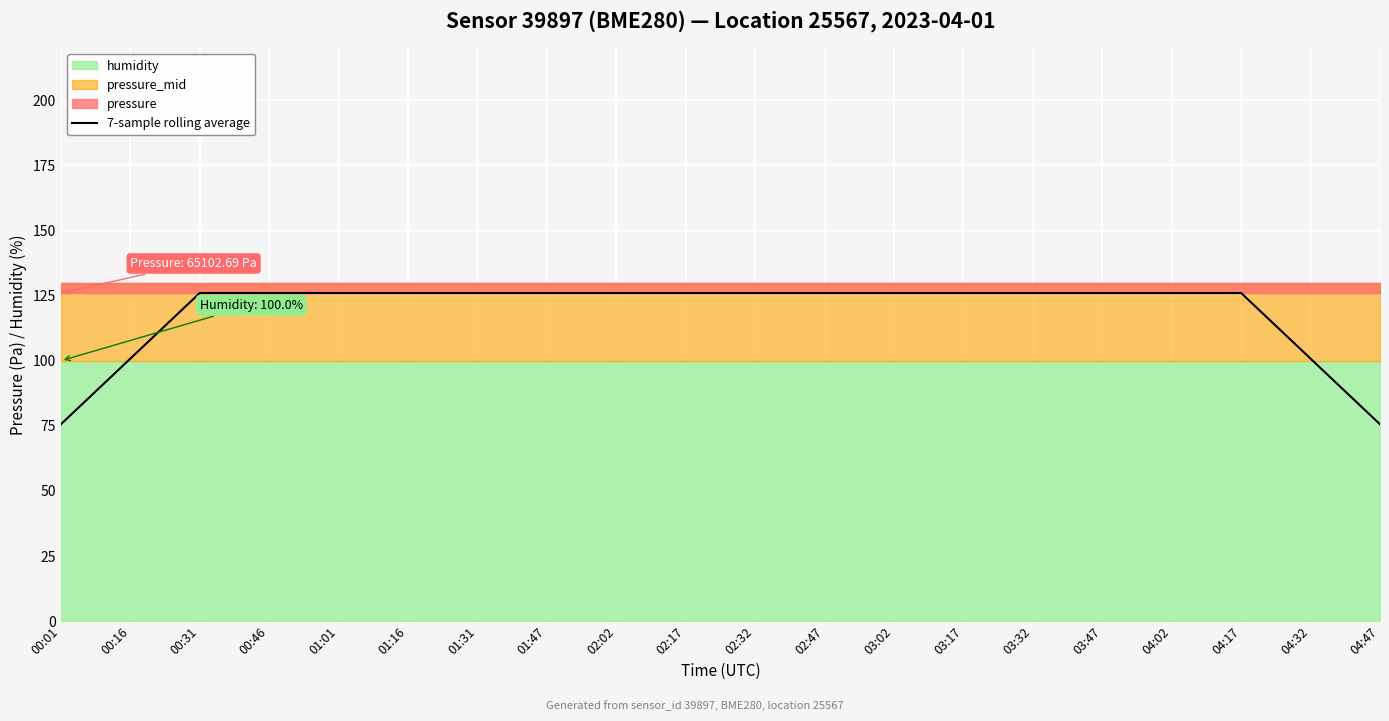

True or false: there are more than 0 points higher than both neighbors.

False